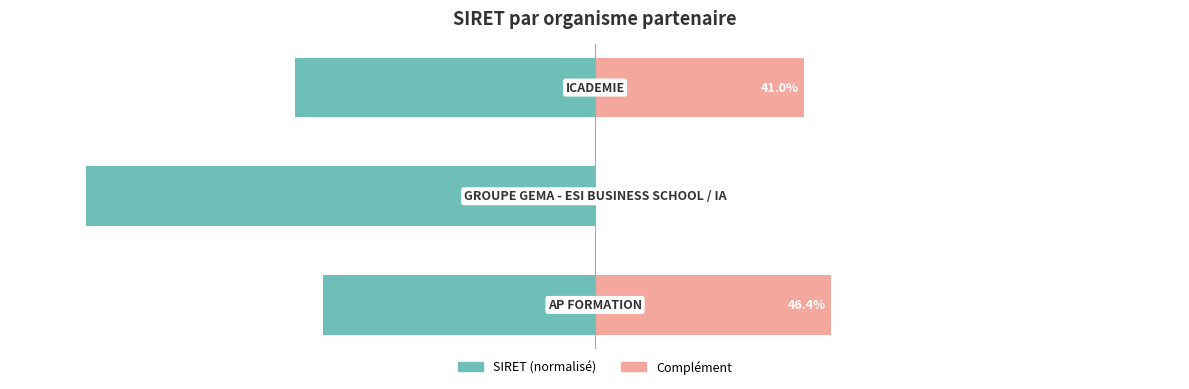

Is it true that SIRET (normalisé) equals -59.0 at 2?

True